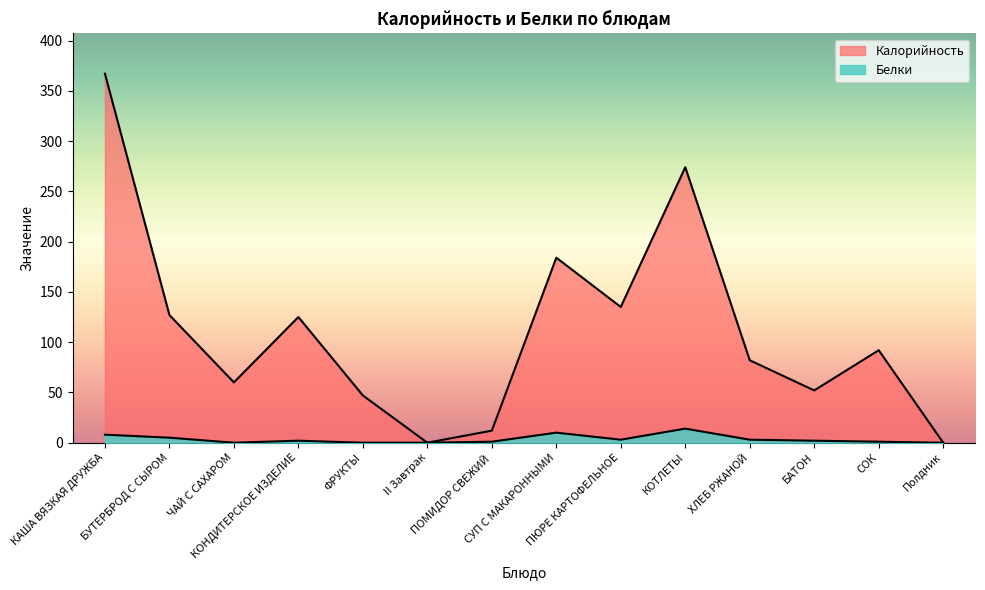

Where is the first local maximum for Калорийность?

КОНДИТЕРСКОЕ ИЗДЕЛИЕ